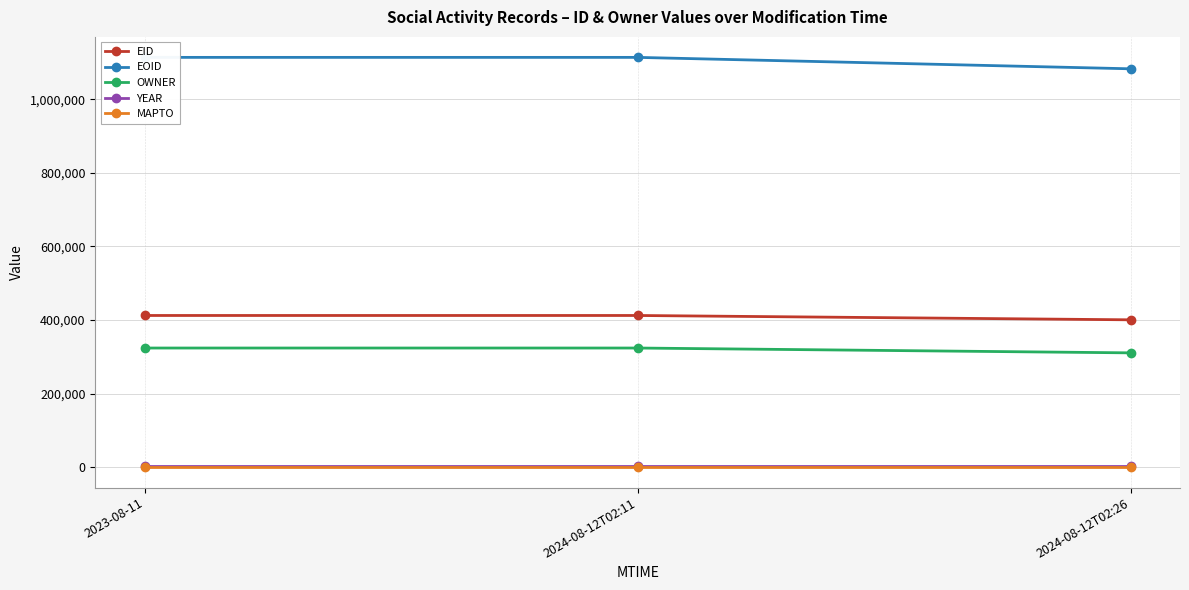

At which label does EOID reach its minimum?

2024-08-12T02:26